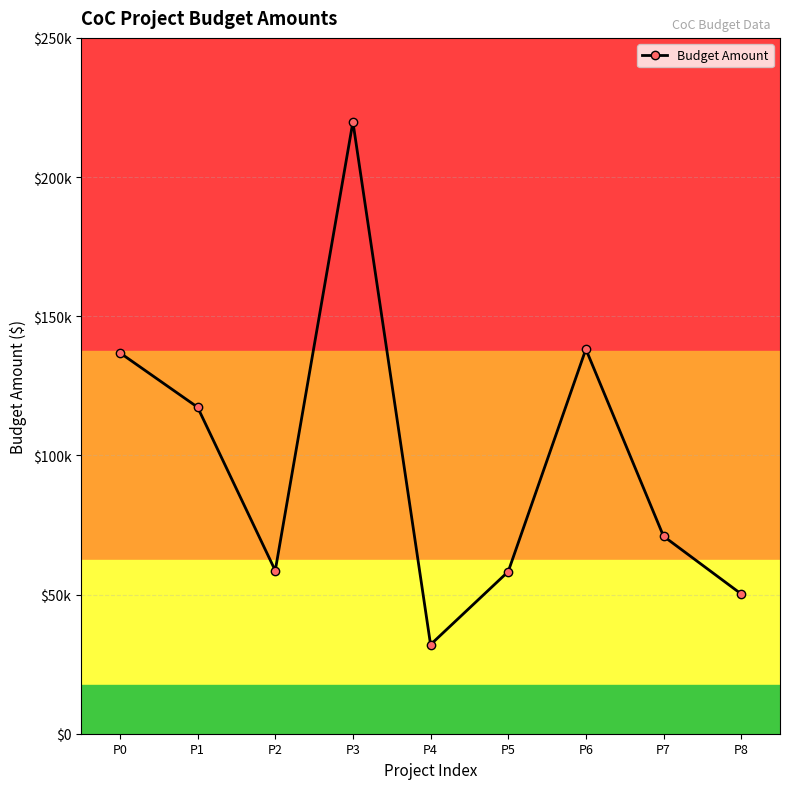

Which has a higher value, P0 or P8?

P0